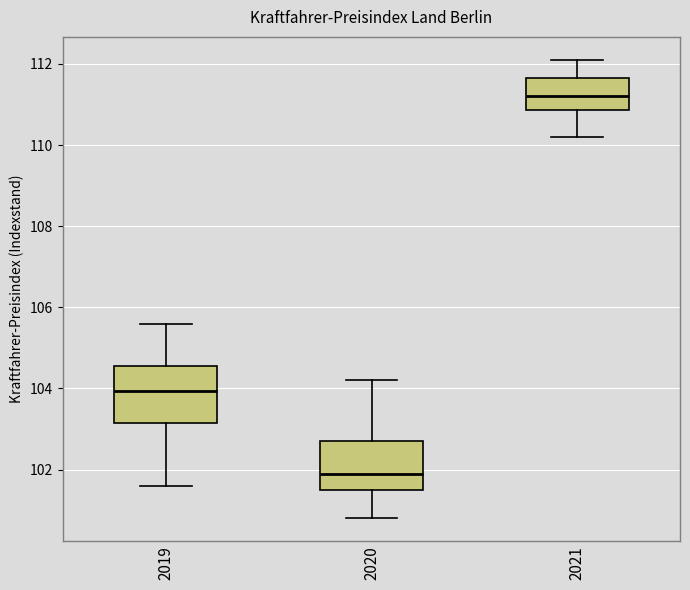

Which box's median line is the highest?

2021